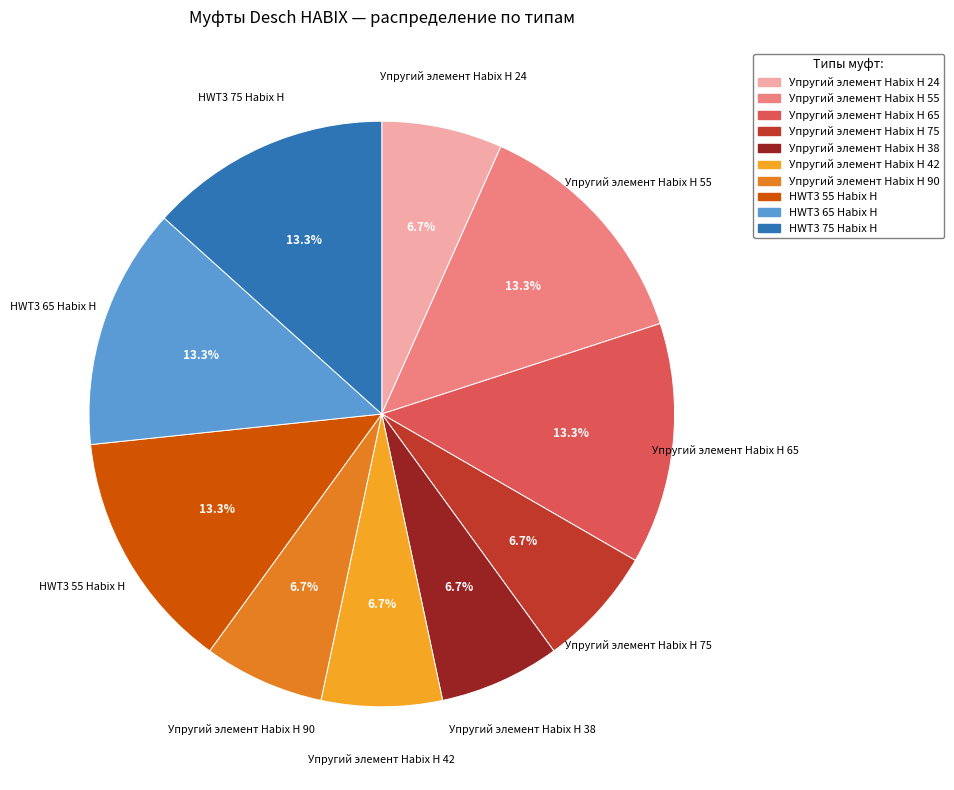

The Упругий элемент Habix H 65 slice represents 13% of the pie. True or false?

True